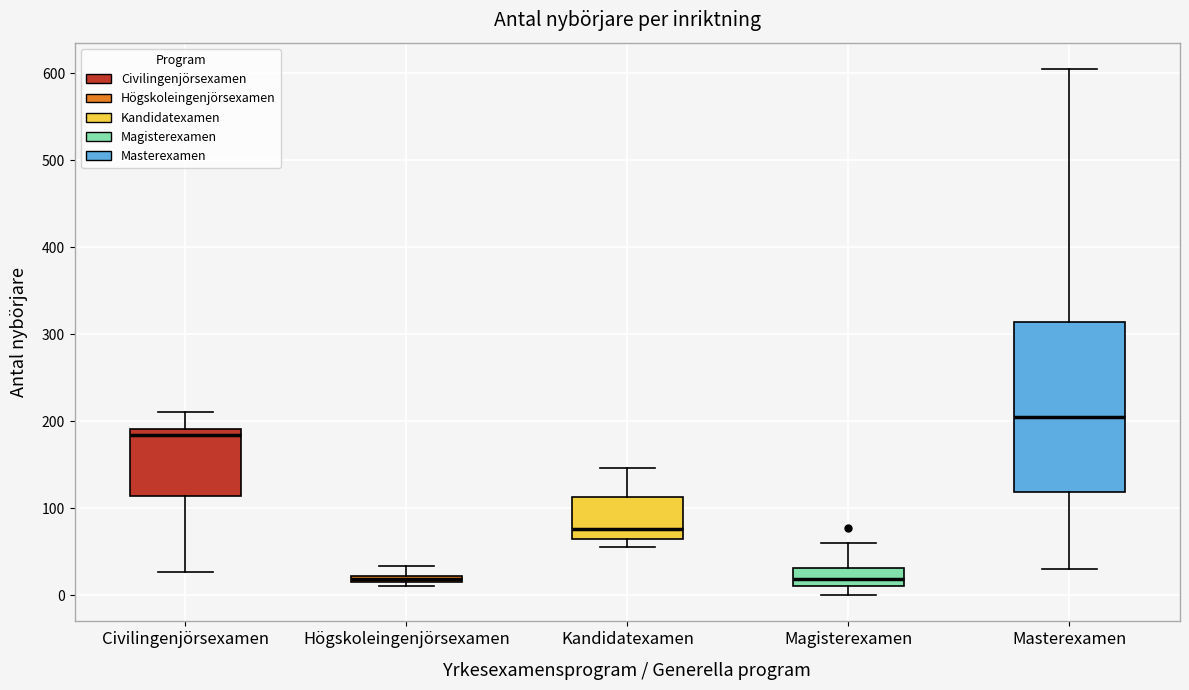

Comparing the boxes themselves (not the whiskers), which one is the tallest?

Masterexamen